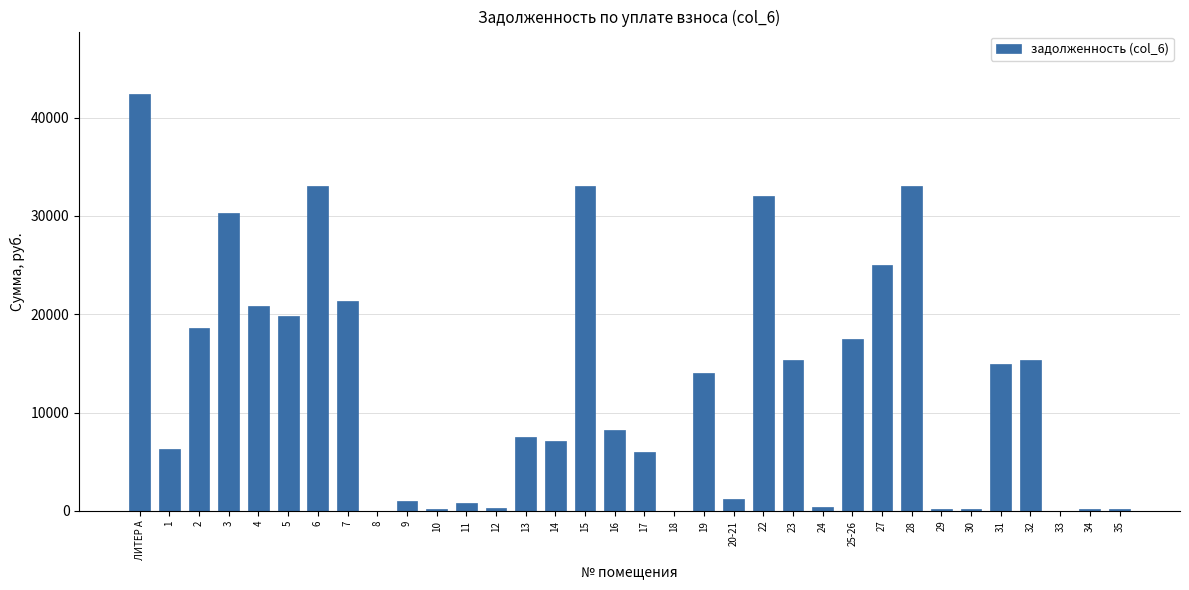

Is it true that the value at 32 is 15307.1?

True